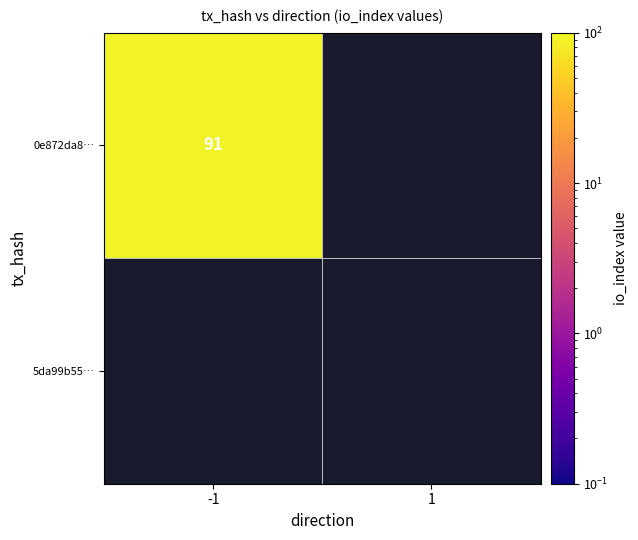

Is it true that 5da99b55a970f78726ff5f3eb6d31b6139e1430 equals 0 at 1?

True